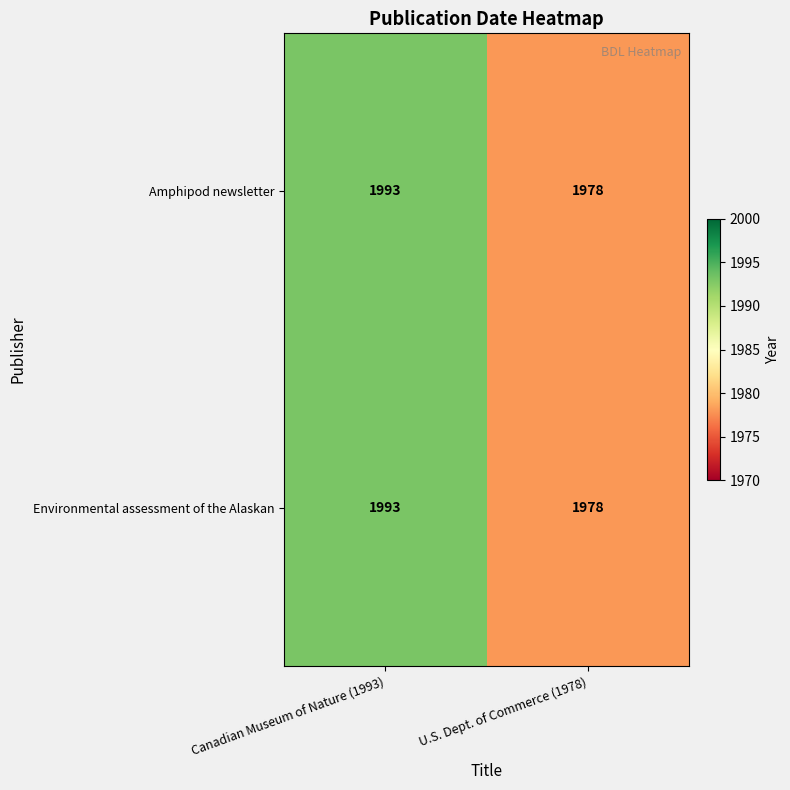

True or false: Amphipod newsletter has a value of 2823 at Canadian Museum of Nature (1993).

False